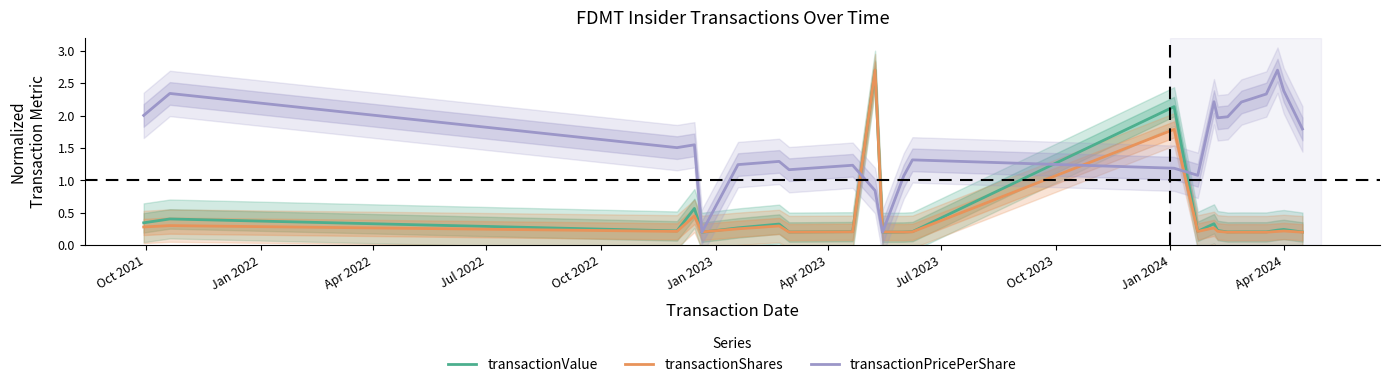

What is the highest value of the transactionShares series?

2.7